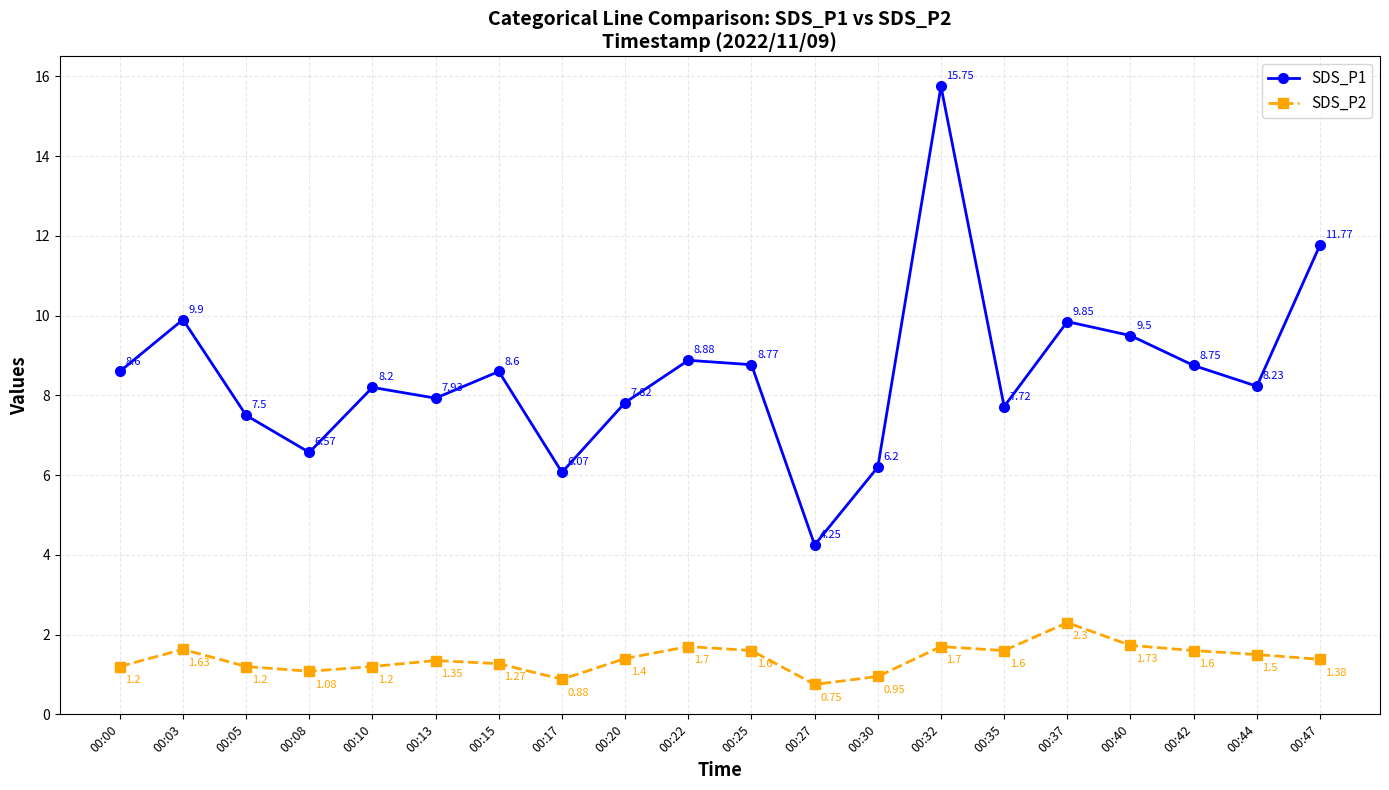

True or false: SDS_P1 and SDS_P2 cross at least once.

False